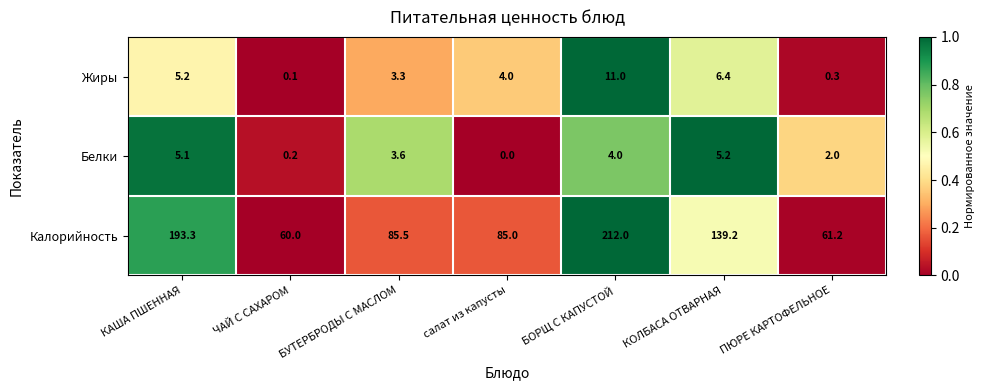

At БУТЕРБРОДЫ С МАСЛОМ, list the series in order from smallest to largest.

Жиры, Белки, Калорийность